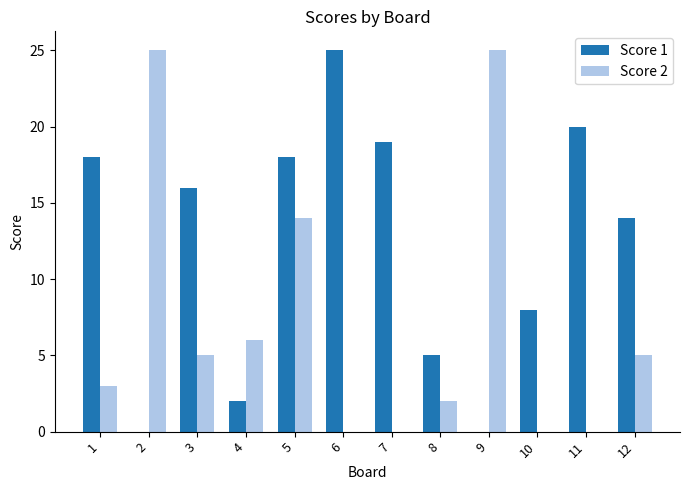

Are the bars grouped side by side (vs. stacked)?

Yes